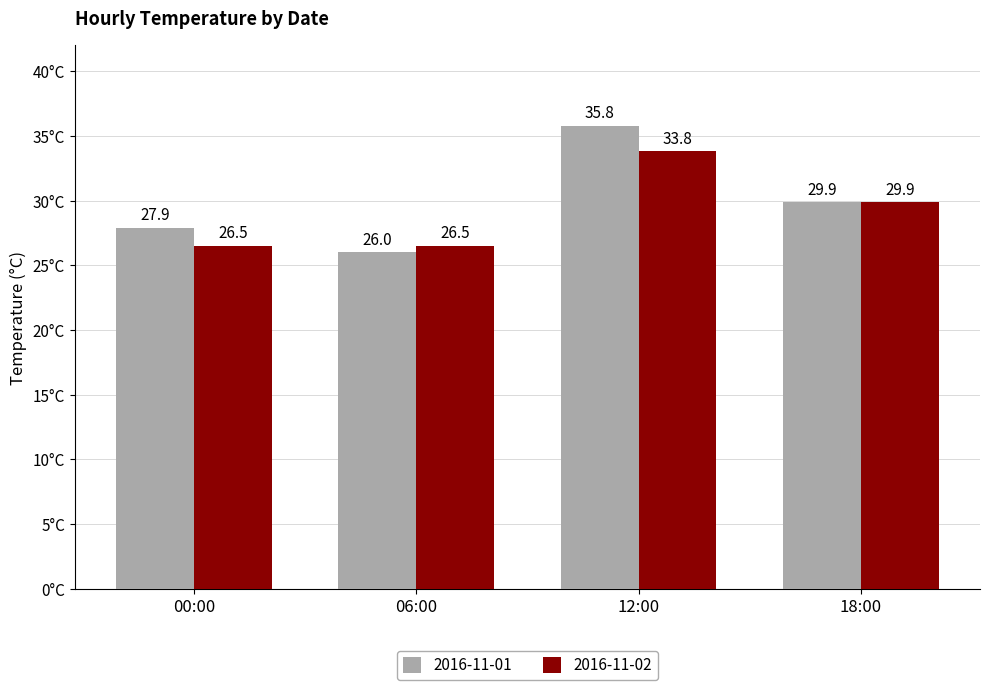

Which series has the largest total across all categories?

2016-11-01